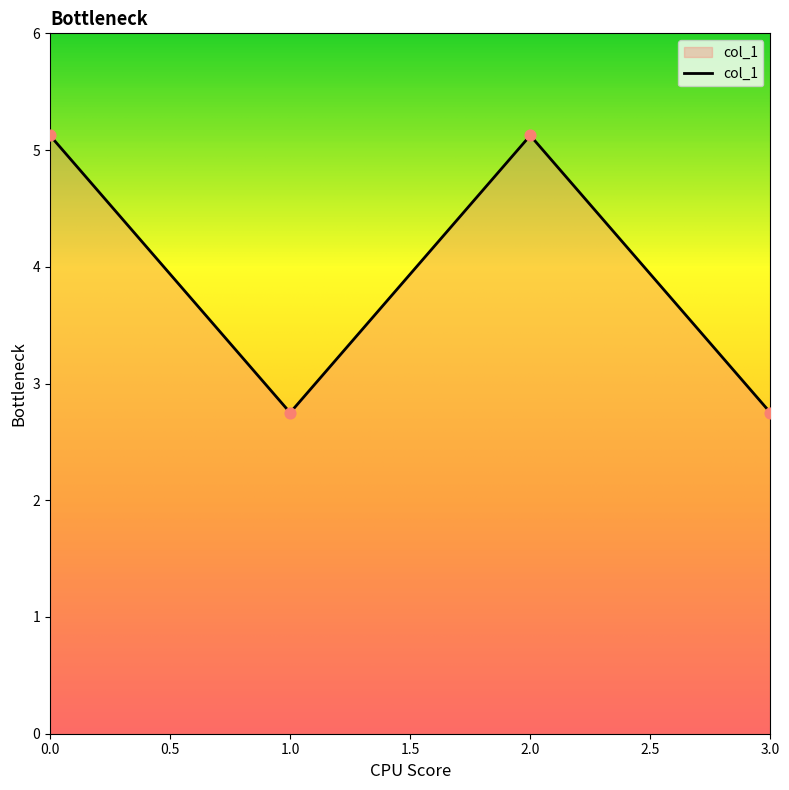

What is the ratio of the value at 1.0 to the value at 3.0?

1.0